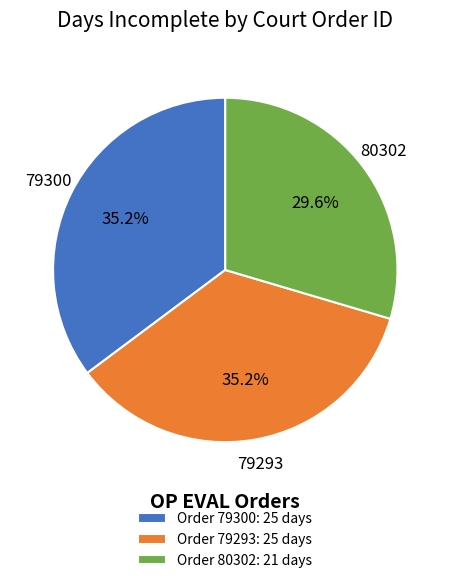

To the nearest percent, what is the difference between the largest and smallest slice percentages?

6%